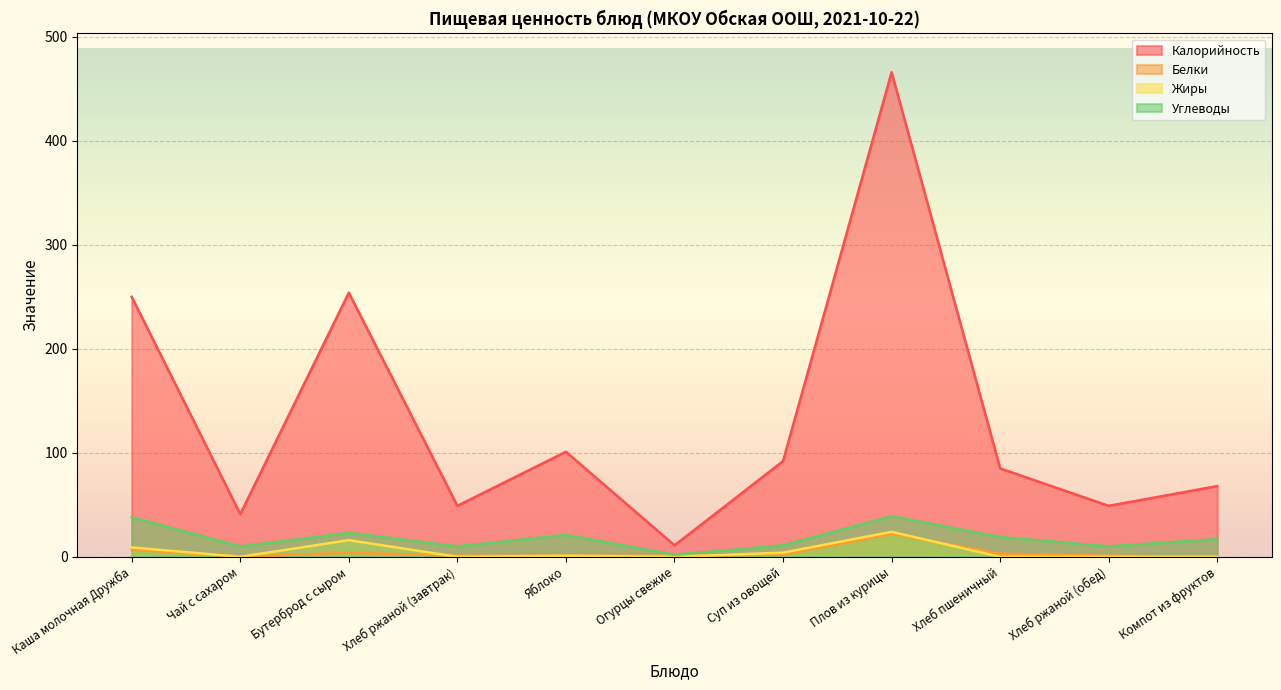

The value of Белки at Чай с сахаром is 8. True or false?

False